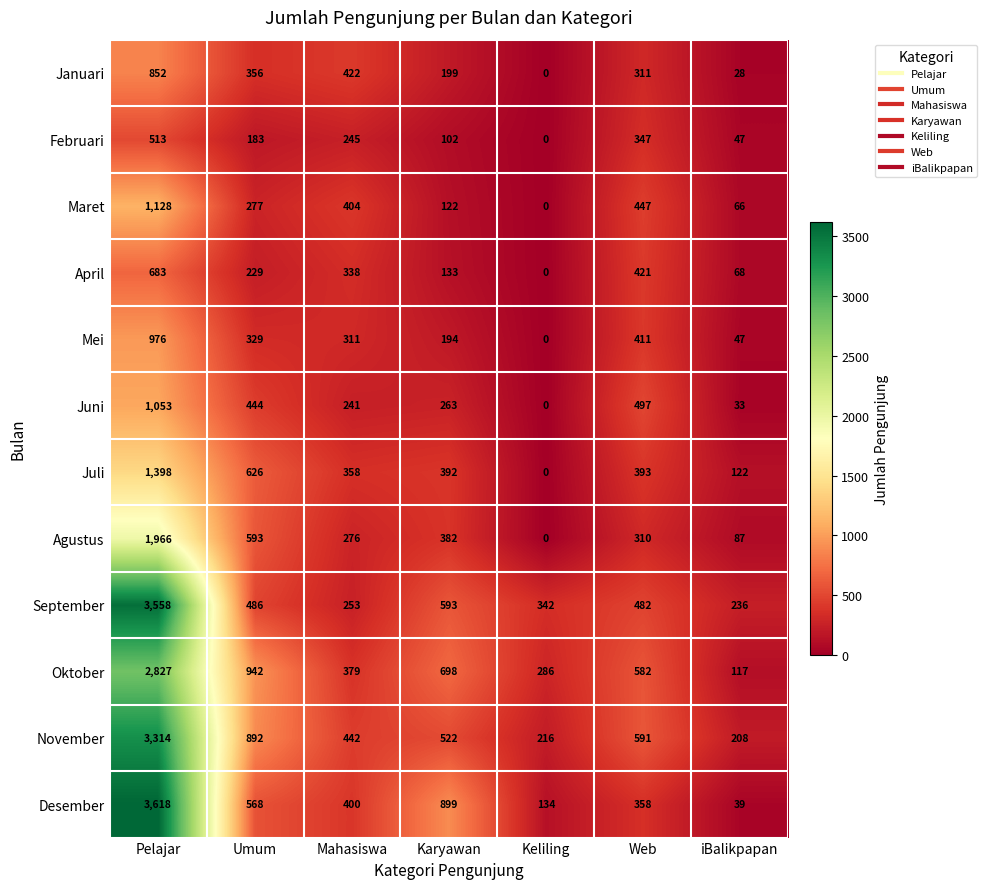

The value of Desember at Mahasiswa is 96. True or false?

False